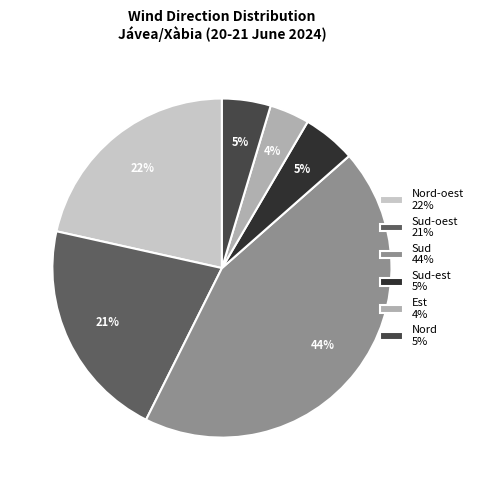

Combined, do Sud 44% and Nord-oest 22% account for over 50%?

Yes